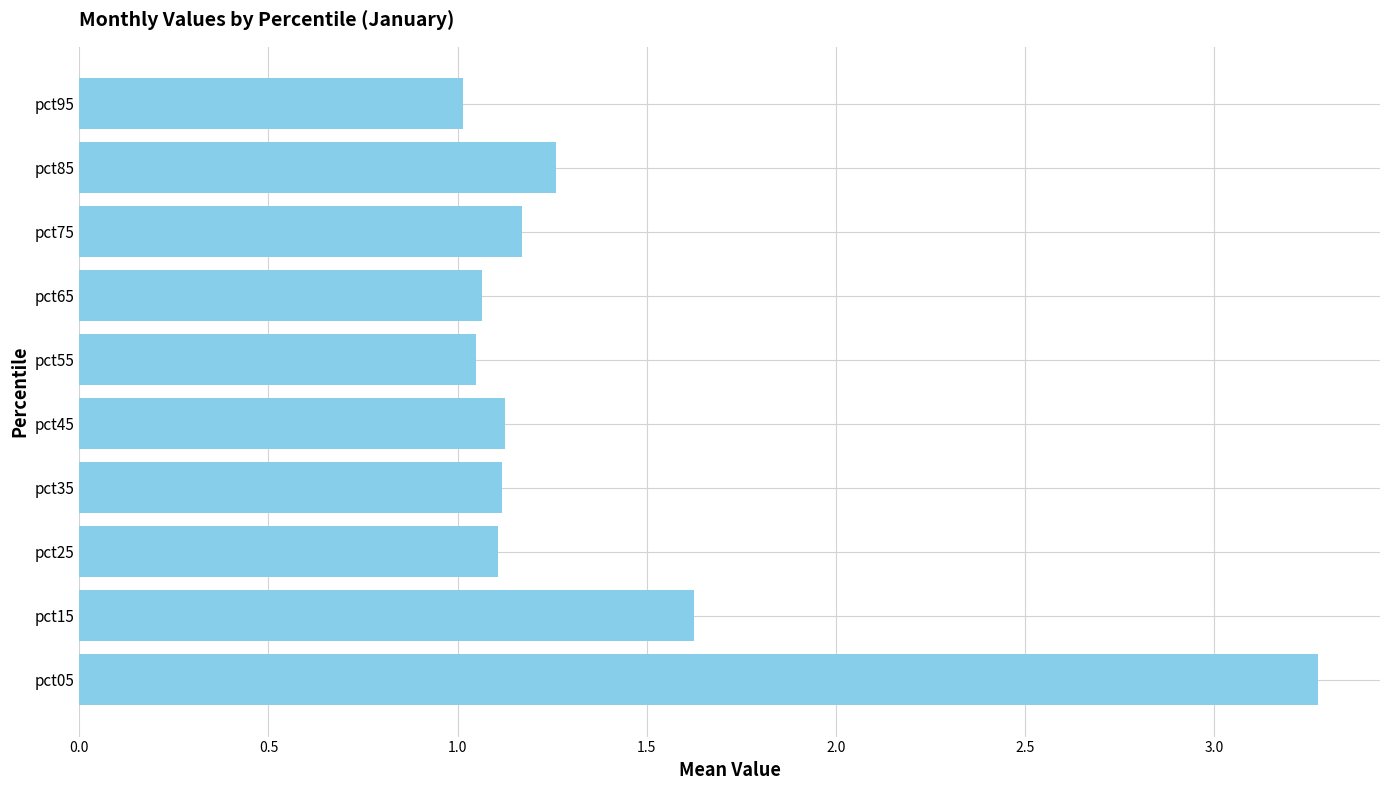

What is the average value?

1.4